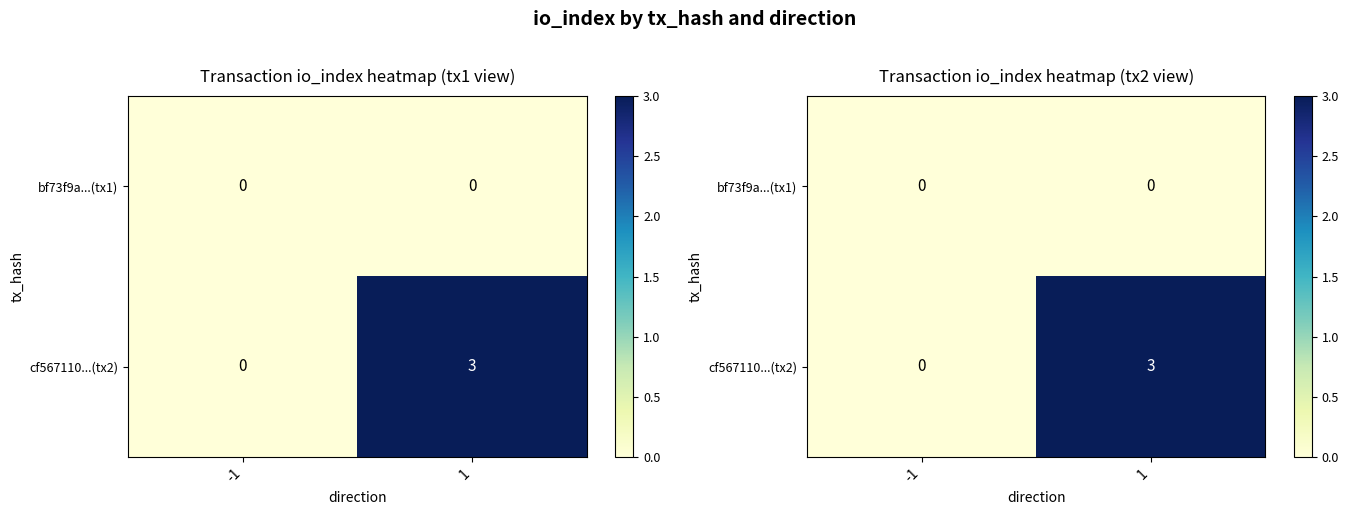

Which series changed the most between -1 and 1?

cf567110...(tx2)